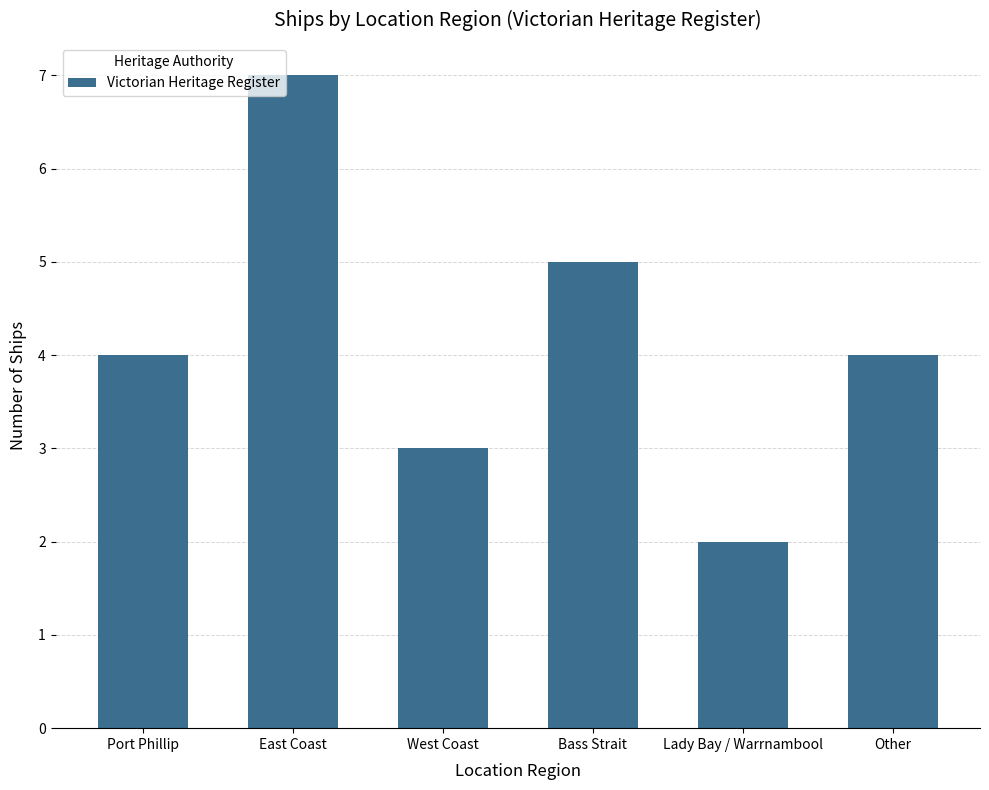

What is the approximate value at Other?

4